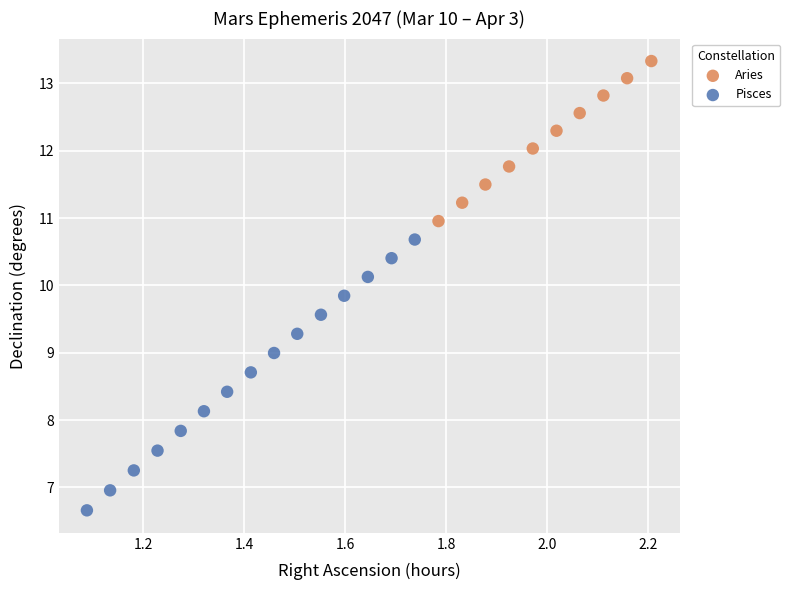

Which series contains the lowest Y value?

Pisces